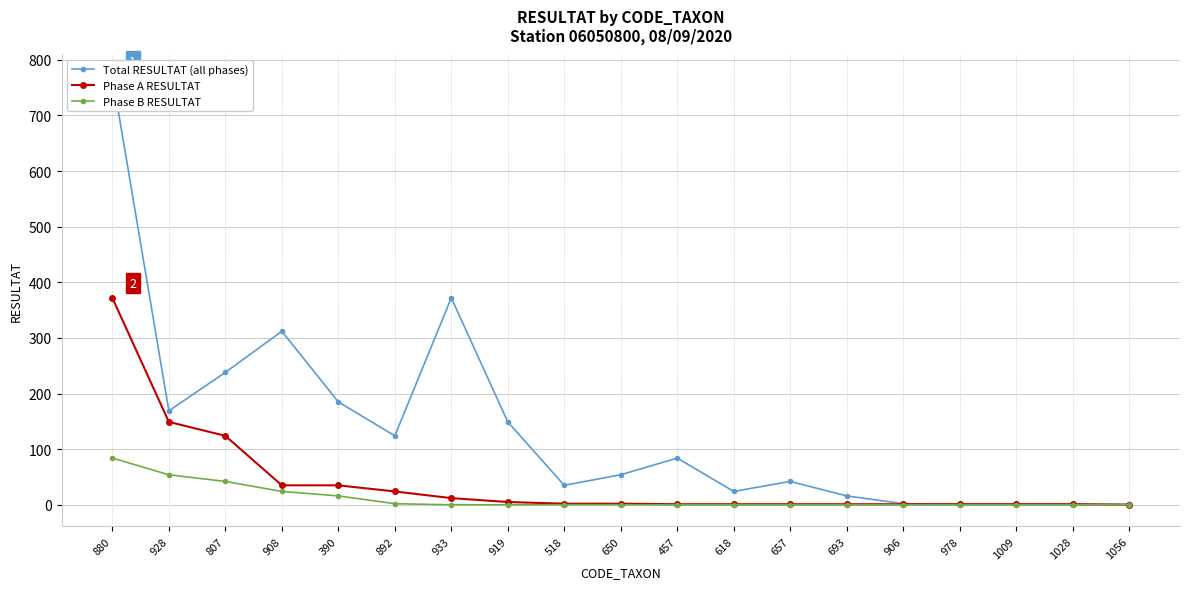

What is the label of the 13th point from the right?

933